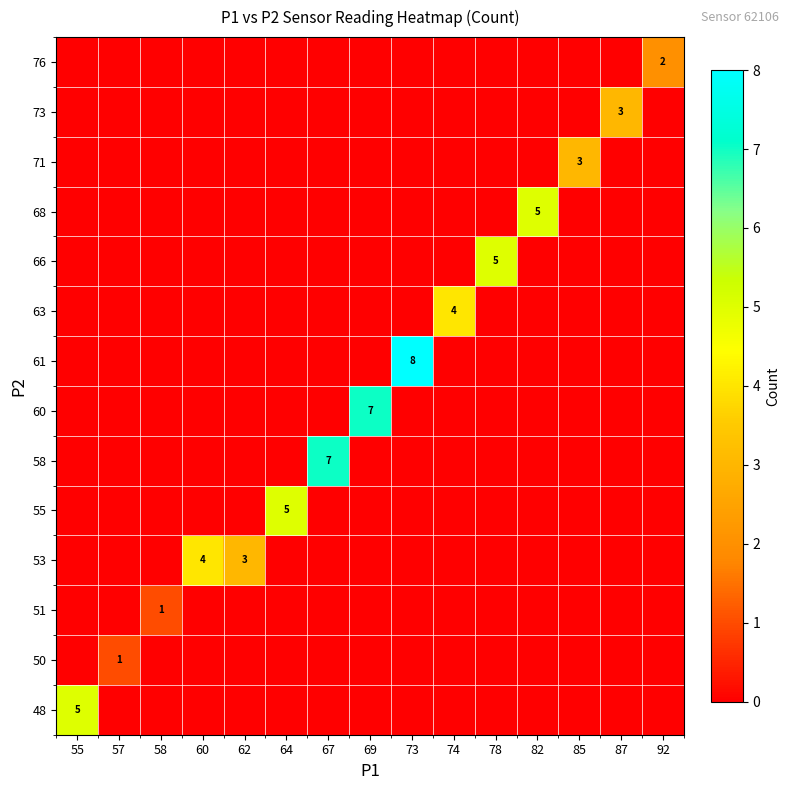

What is the total value across all series at 73?

8